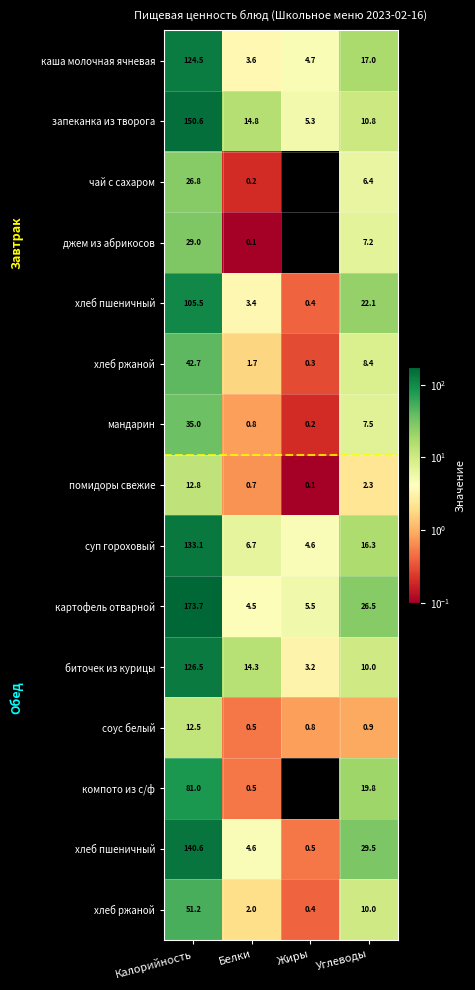

Which label corresponds to the largest value in the chart?

Калорийность